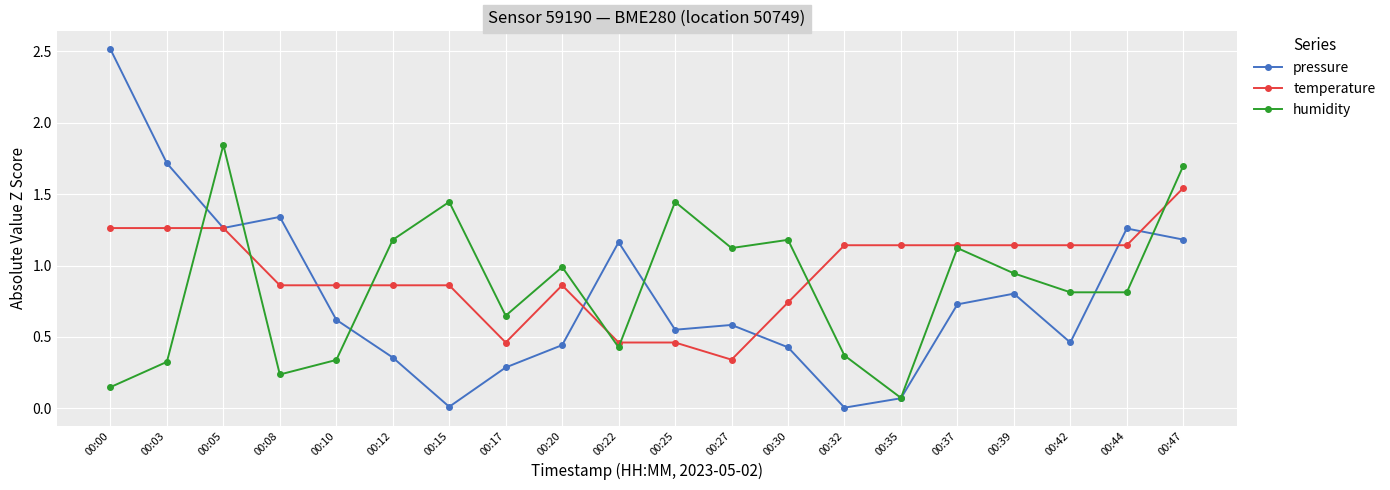

True or false: humidity and temperature cross at least once.

True